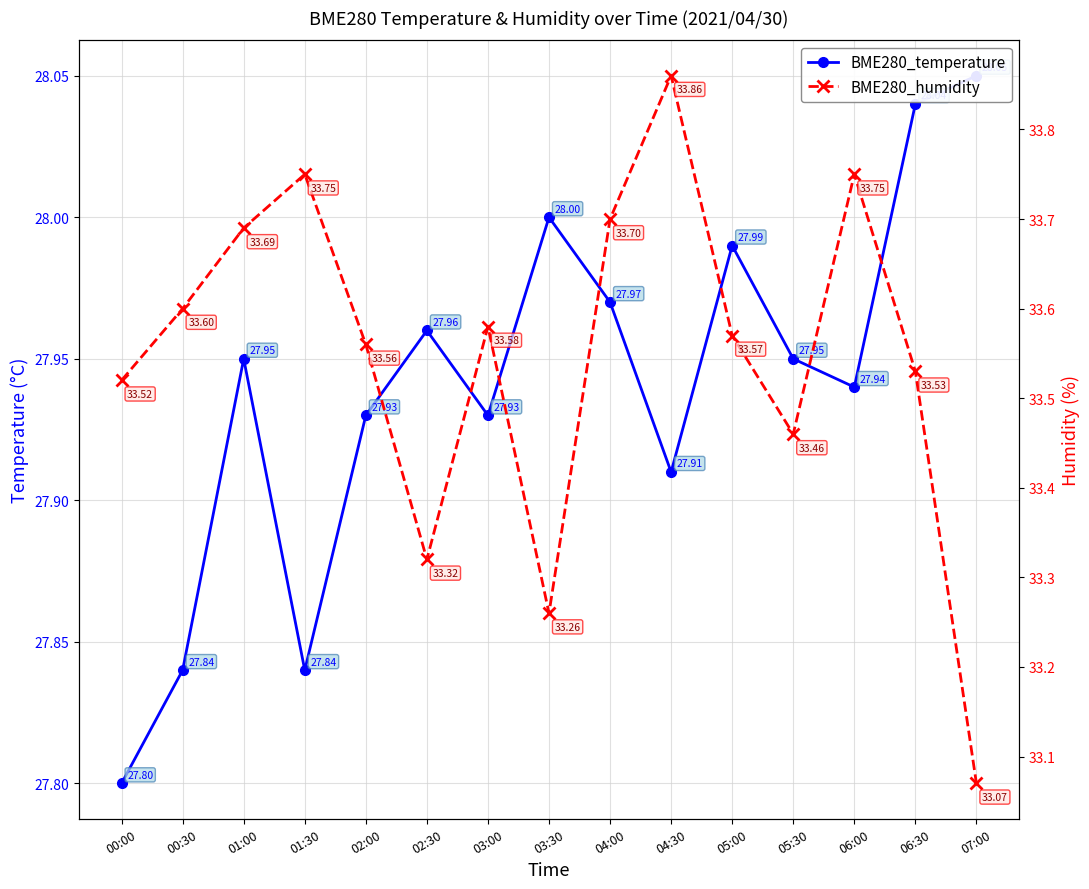

Rank the series at 04:30 from lowest to highest value.

BME280_temperature, BME280_humidity